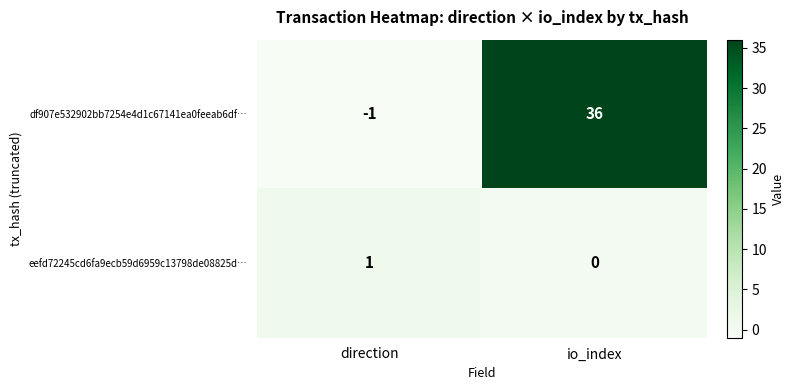

At how many categories does at least one series exceed 0?

2